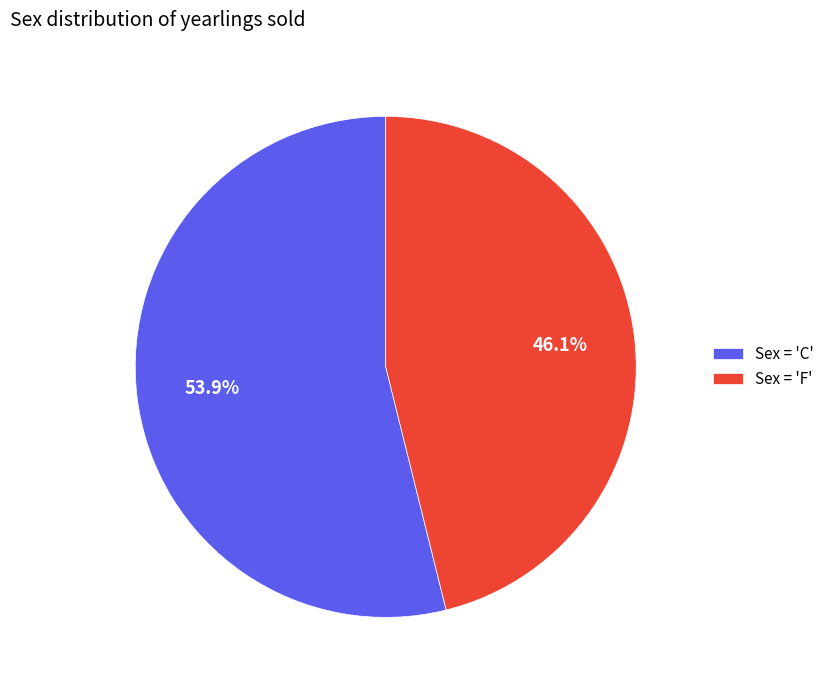

Is Sex = 'C' the majority of the pie?

Yes